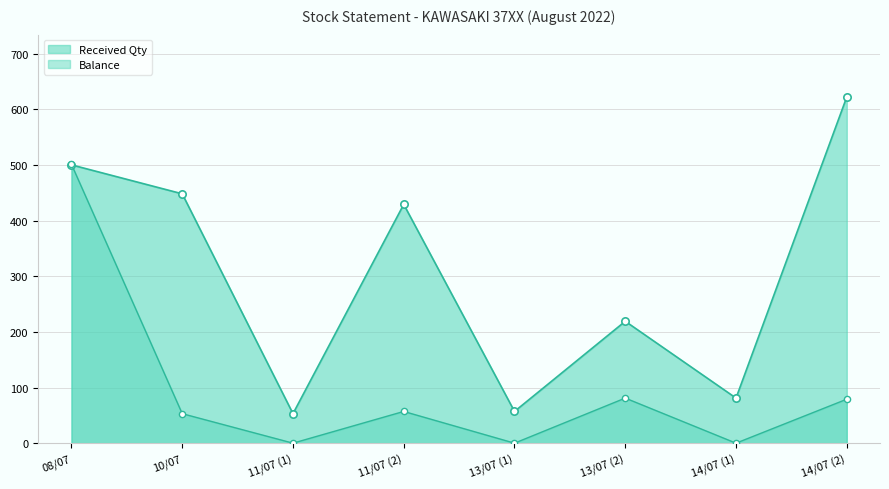

Which has a higher value, 11/07 (2) or 14/07 (1)?

11/07 (2)